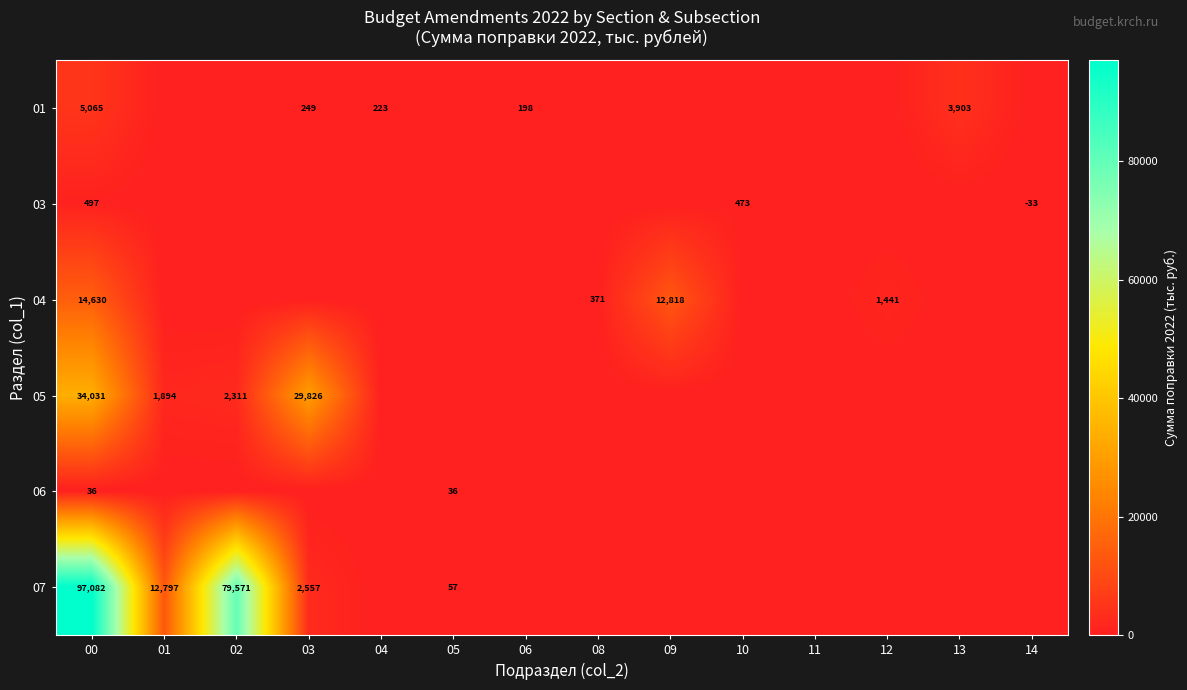

Count the number of categories in the chart.

14